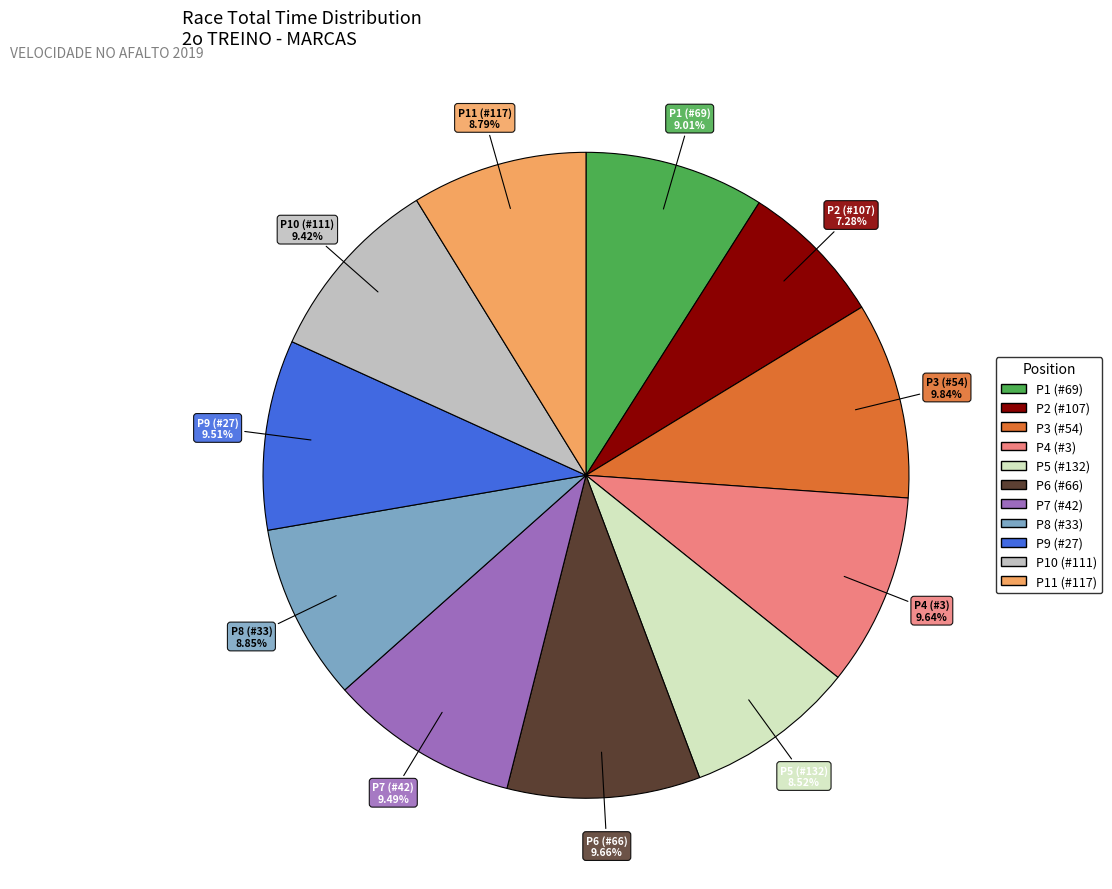

Is there a majority slice in this chart?

No